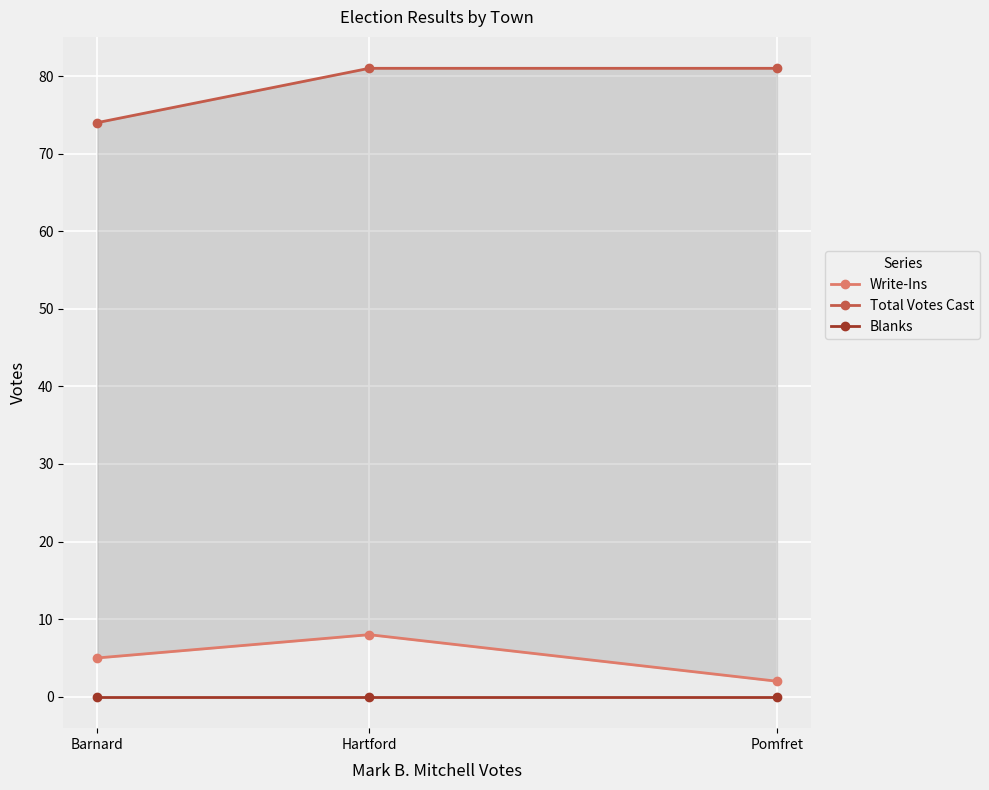

Reading right to left, extract all data points from this chart.

Write-Ins: Pomfret=2	Hartford=8	Barnard=5
Total Votes Cast: Pomfret=81	Hartford=81	Barnard=74
Blanks: Pomfret=0	Hartford=0	Barnard=0